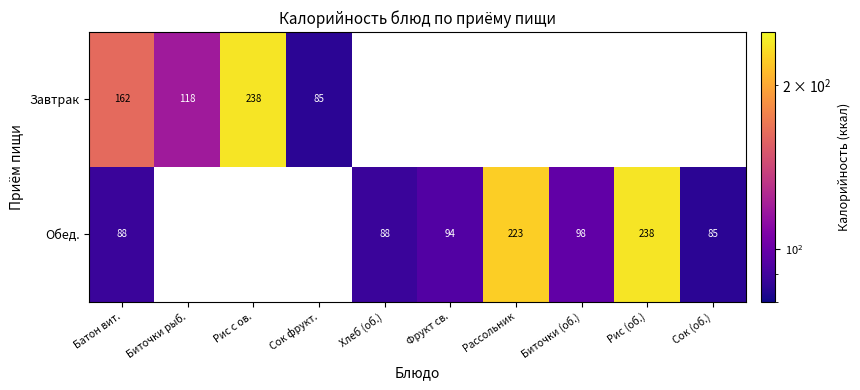

At which category is the sum across all series the highest?

Батон вит.